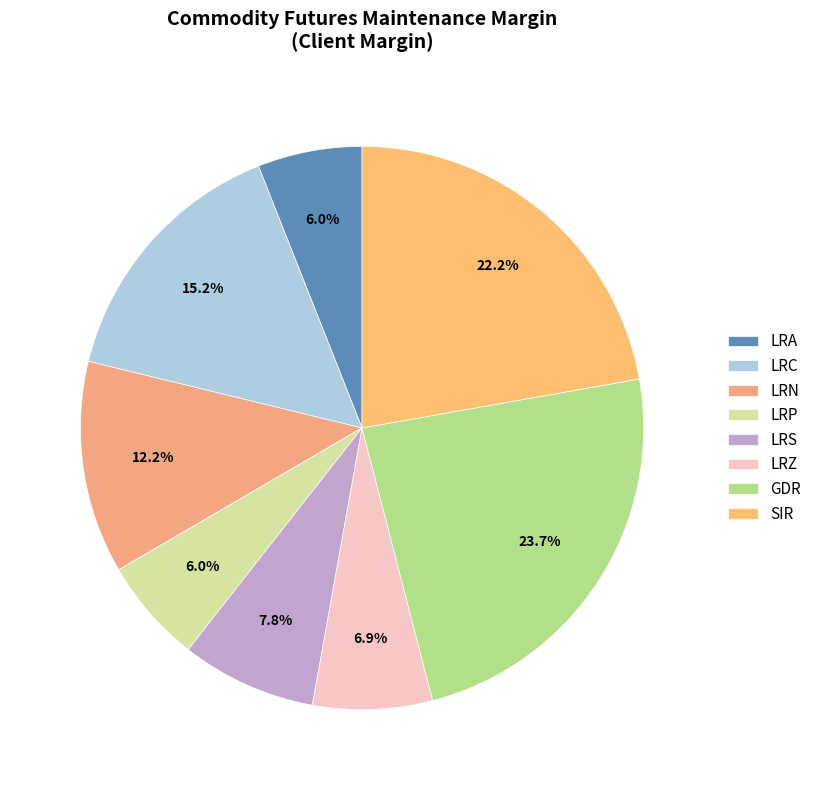

Is there a majority slice in this chart?

No